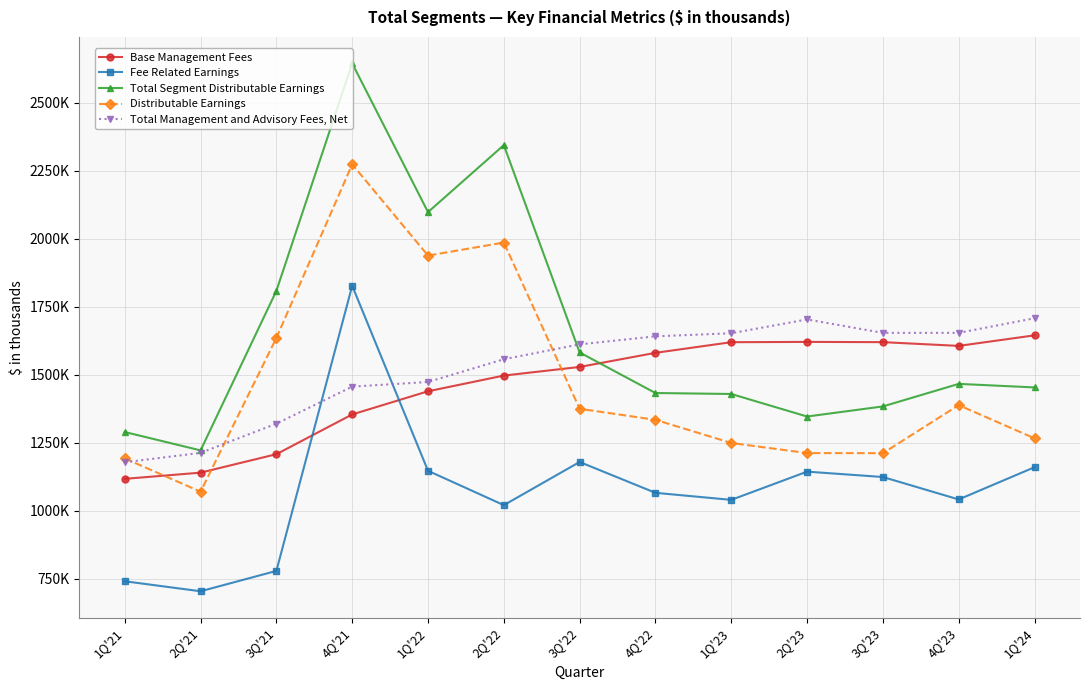

Where do Total Management and Advisory Fees, Net and Fee Related Earnings first cross each other?

3Q'21 and 4Q'21